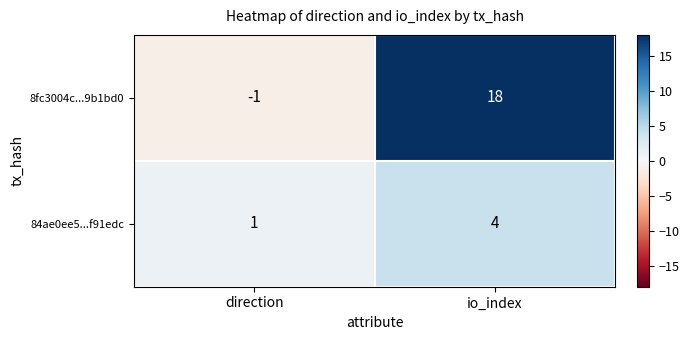

List the series in order of their peak value, lowest first.

84ae0ee5...f91edc, 8fc3004c...9b1bd0